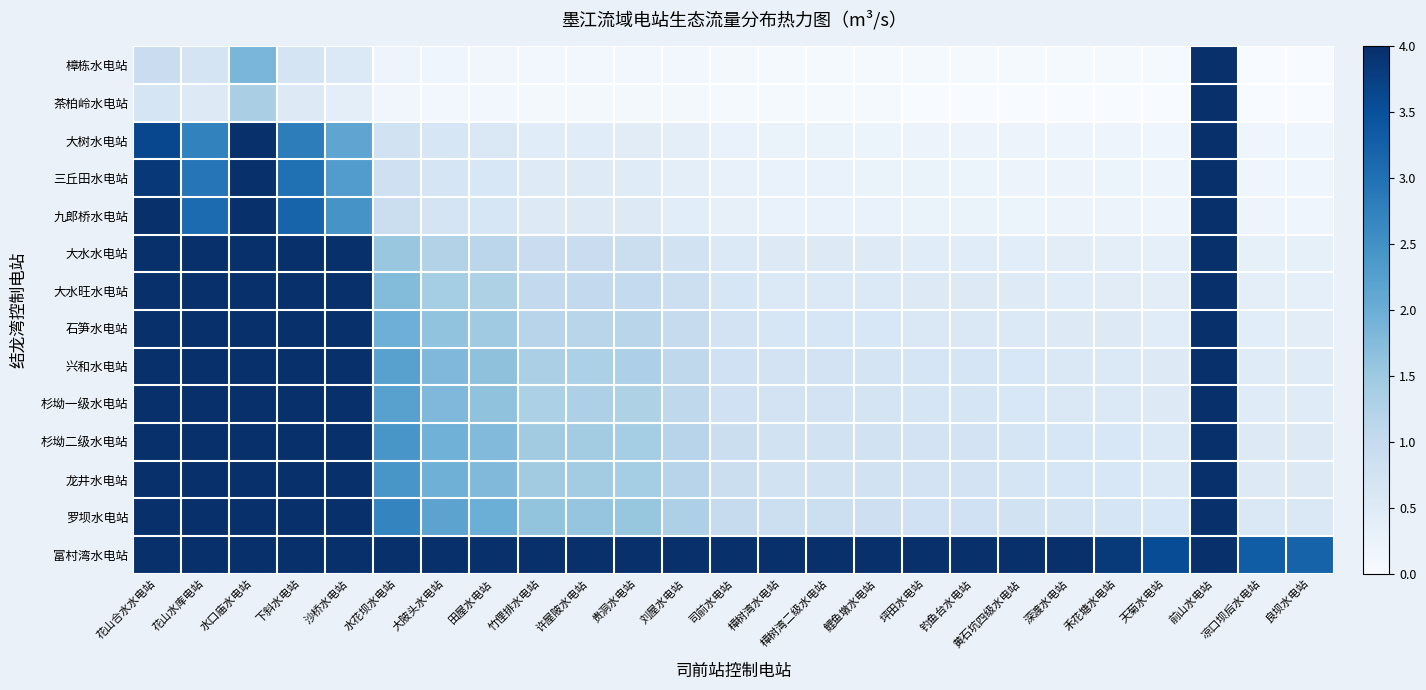

Count the number of categories in the chart.

25